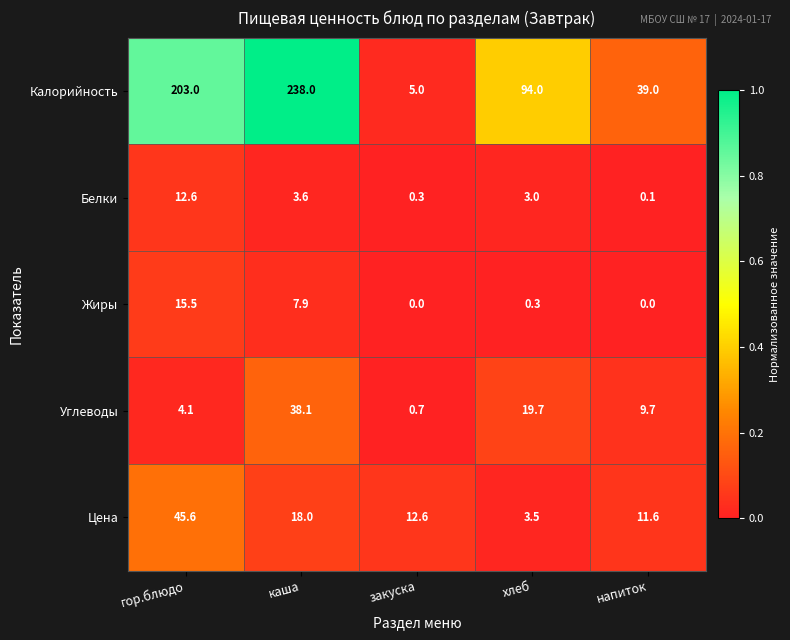

Reading left to right, transcribe all the data shown in this chart.

Калорийность: гор.блюдо=203.0	каша=238.0	закуска=5.0	хлеб=94.0	напиток=39.0
Белки: гор.блюдо=12.6	каша=3.6	закуска=0.3	хлеб=3.0	напиток=0.1
Жиры: гор.блюдо=15.5	каша=7.9	закуска=0.0	хлеб=0.3	напиток=0.0
Углеводы: гор.блюдо=4.1	каша=38.1	закуска=0.7	хлеб=19.7	напиток=9.7
Цена: гор.блюдо=45.6	каша=18.0	закуска=12.6	хлеб=3.5	напиток=11.6